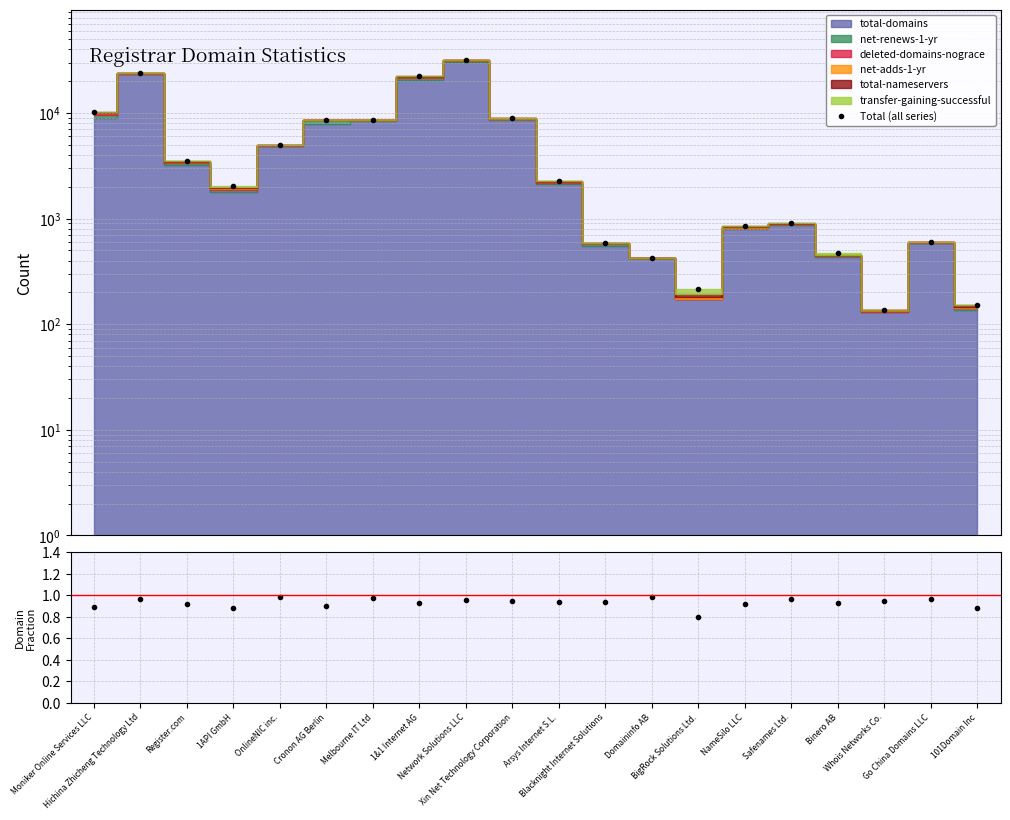

How many data points does each series have?

20